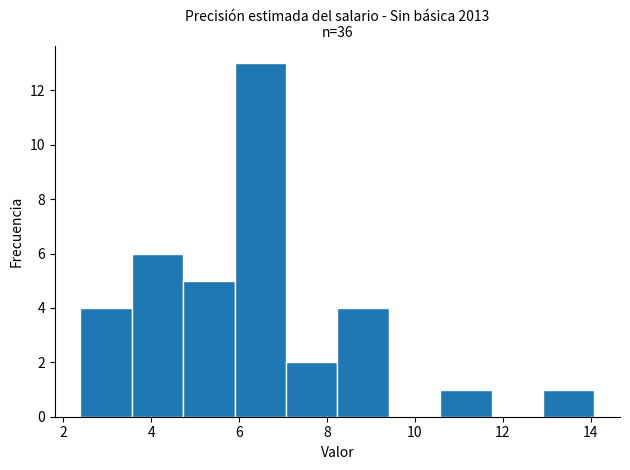

Reading left to right, transcribe this chart: for each bar, give the range it covers on the x-axis and its height. Neither the bar edges nor the heights are printed on the chart, so give them approximately, as read against the axes.

2.4 to 3.6: 4
3.6 to 4.8: 6
4.8 to 5.8: 5
5.8 to 7.0: 13
7.0 to 8.2: 2
8.2 to 9.4: 4
9.4 to 10.6: 0
10.6 to 11.8: 1
11.8 to 13.0: 0
13.0 to 14.0: 1